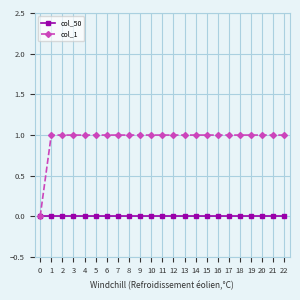

Which series has the widest spread of values?

col_1